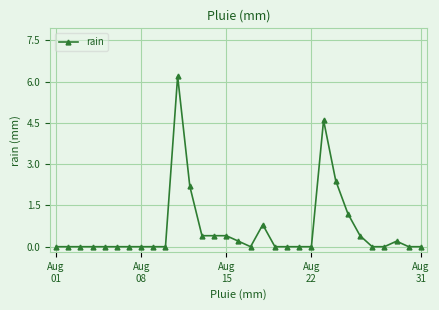

What is the value of the 11th point from the left?

6.2